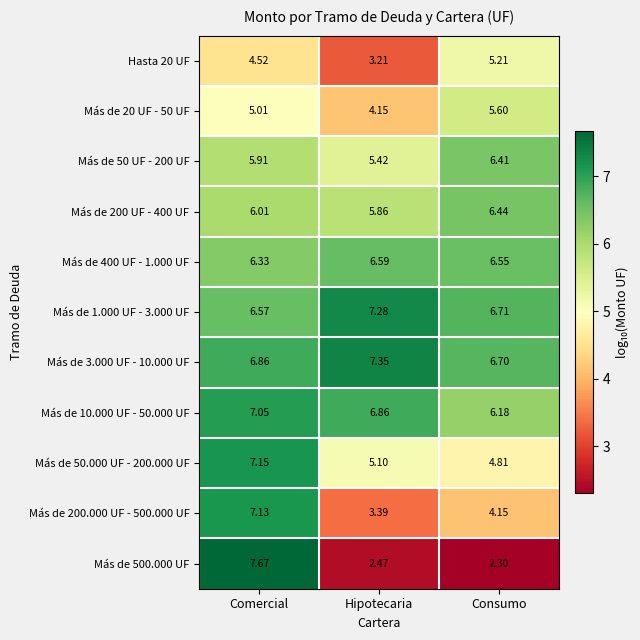

Is the value of Más de 10.000 UF - 50.000 UF at Comercial greater than the value of Más de 50.000 UF - 200.000 UF at Consumo?

Yes